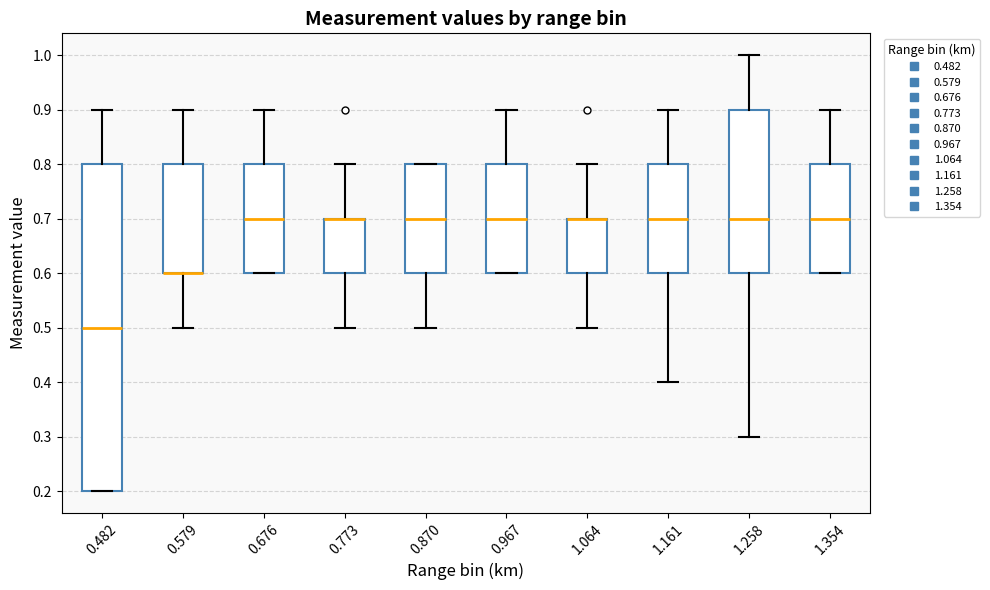

Reading left to right, read every box against the y-axis: the position of its median line, the range the box covers, and the ends of its whiskers. The values are not printed on the chart, so give them approximately, as read against the axis.

0.482: median 0.5, box 0.2 to 0.8, whiskers 0.2 to 0.9
0.579: median 0.6 (drawn on the box's lower edge), box 0.6 to 0.8, whiskers 0.5 to 0.9
0.676: median 0.7, box 0.6 to 0.8, whiskers 0.6 to 0.9
0.773: median 0.7 (drawn on the box's upper edge), box 0.6 to 0.7, whiskers 0.5 to 0.8
0.870: median 0.7, box 0.6 to 0.8, whiskers 0.5 to 0.8
0.967: median 0.7, box 0.6 to 0.8, whiskers 0.6 to 0.9
1.064: median 0.7 (drawn on the box's upper edge), box 0.6 to 0.7, whiskers 0.5 to 0.8
1.161: median 0.7, box 0.6 to 0.8, whiskers 0.4 to 0.9
1.258: median 0.7, box 0.6 to 0.9, whiskers 0.3 to 1.0
1.354: median 0.7, box 0.6 to 0.8, whiskers 0.6 to 0.9